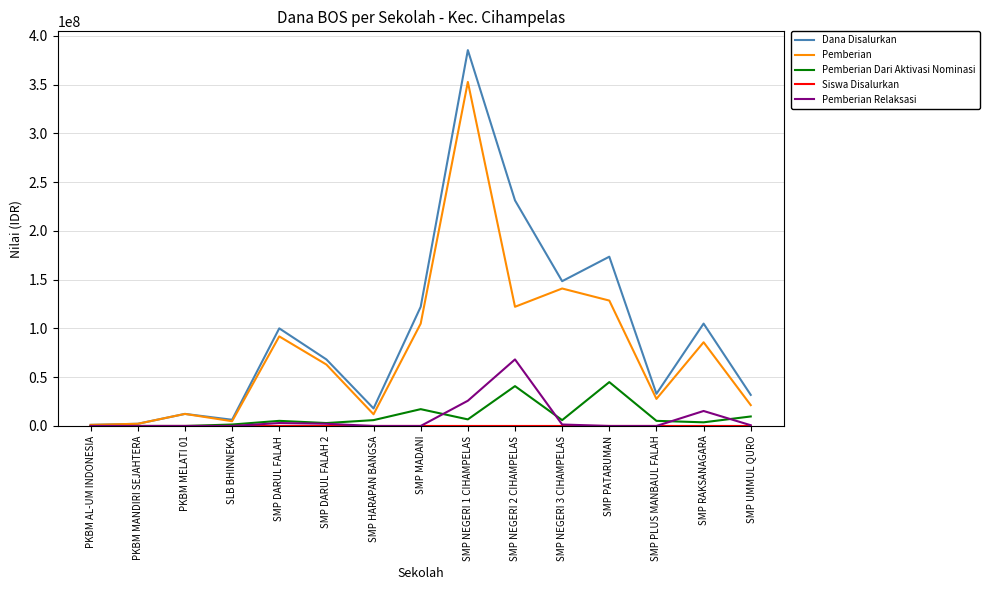

How many interior local peaks does the Pemberian series have?

5